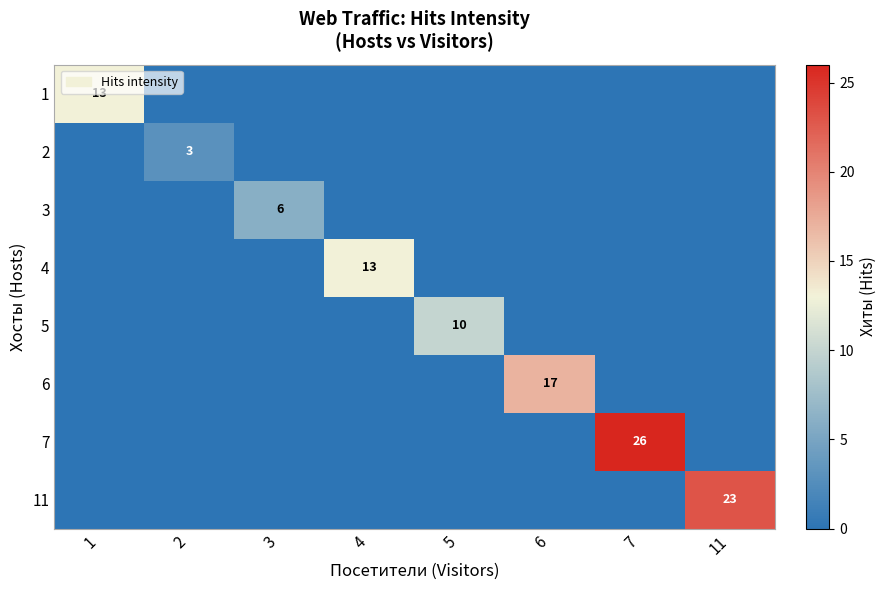

The 7 series shows 26 at 7. True or false?

True